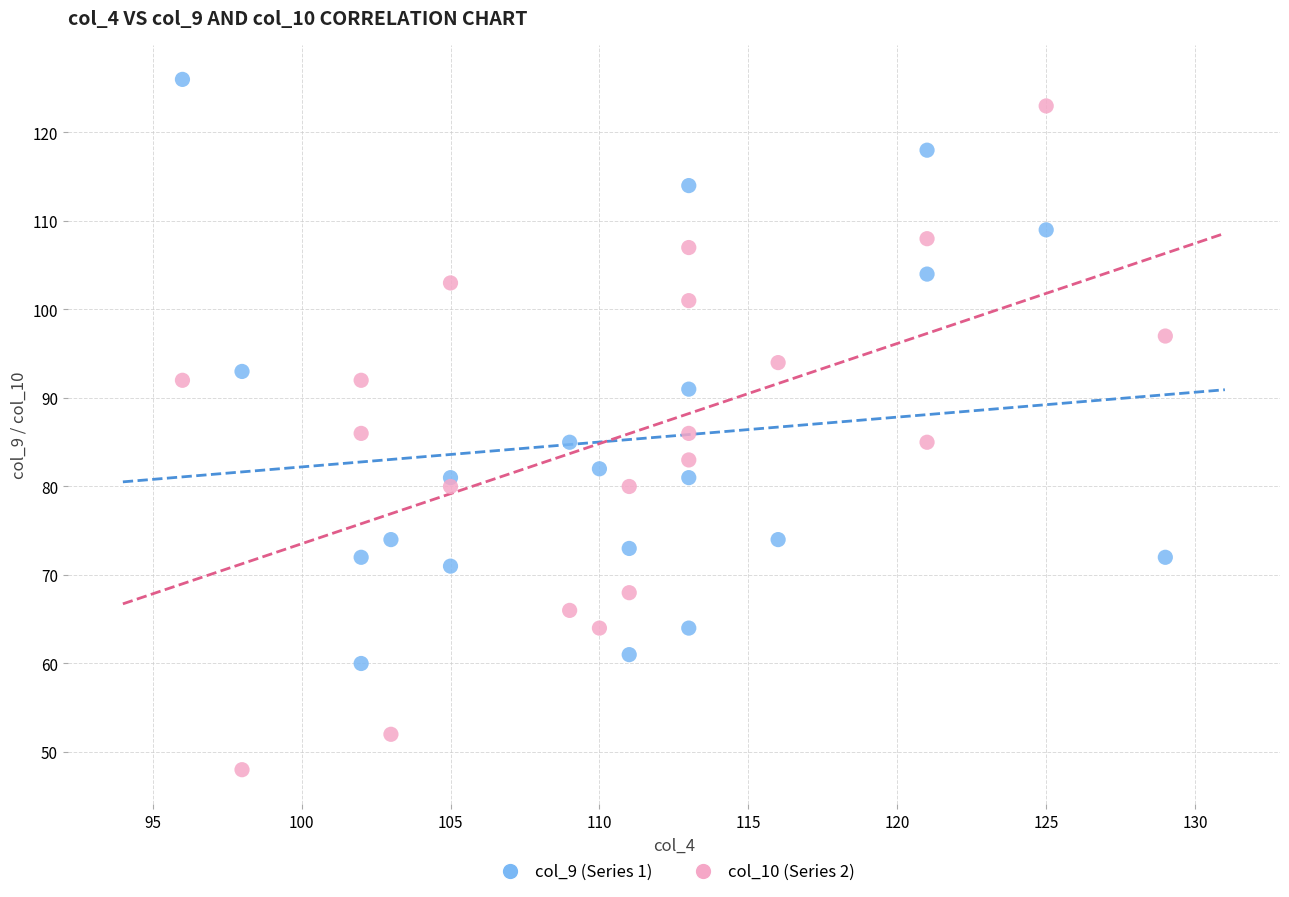

Which series reaches the minimum Y coordinate?

col_10 (Series 2)